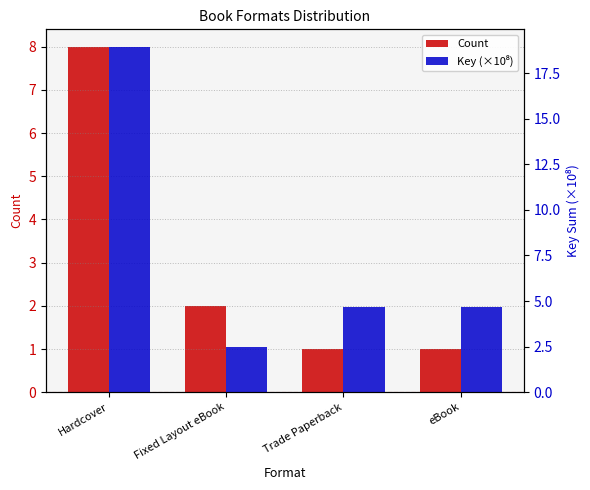

What is the difference between the maximum and minimum values in the Key (×10⁸) series?

16.5